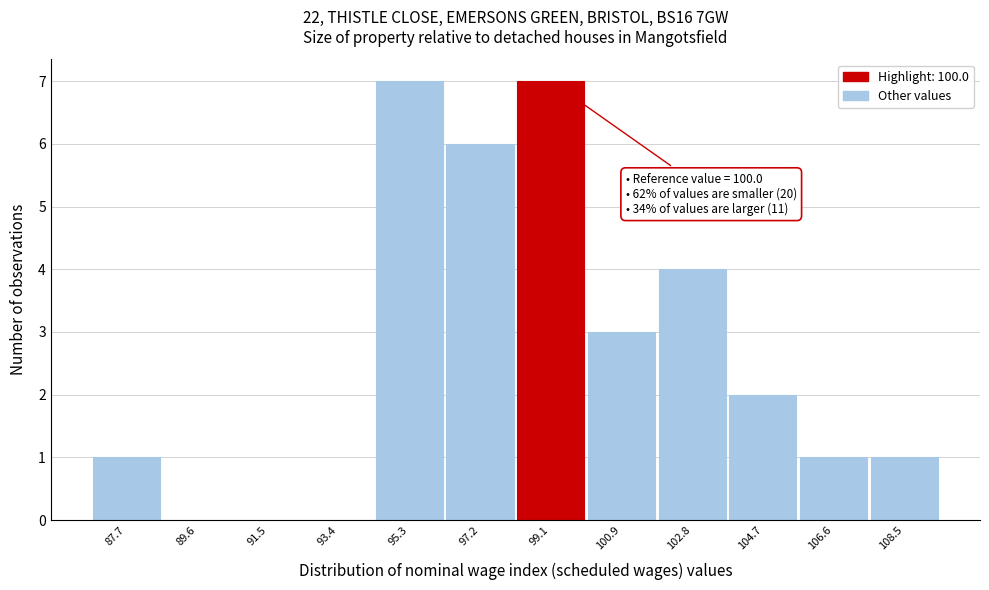

Reading left to right, transcribe all the data shown in this chart.

87.7=1	89.6=0	91.5=0	93.4=0	95.3=7	97.2=6	99.1=7	100.9=3	102.8=4	104.7=2	106.6=1	108.5=1